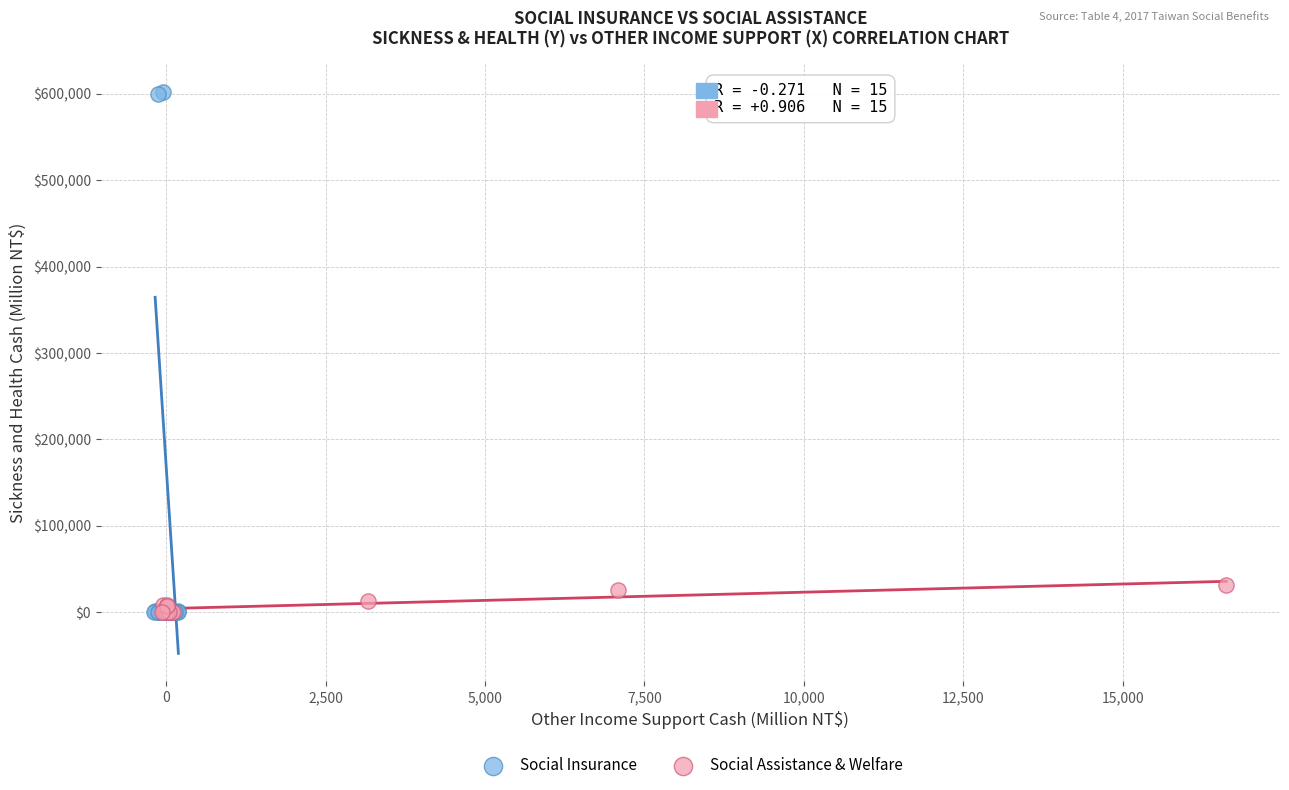

Which series has the widest spread of Y values?

Social Insurance